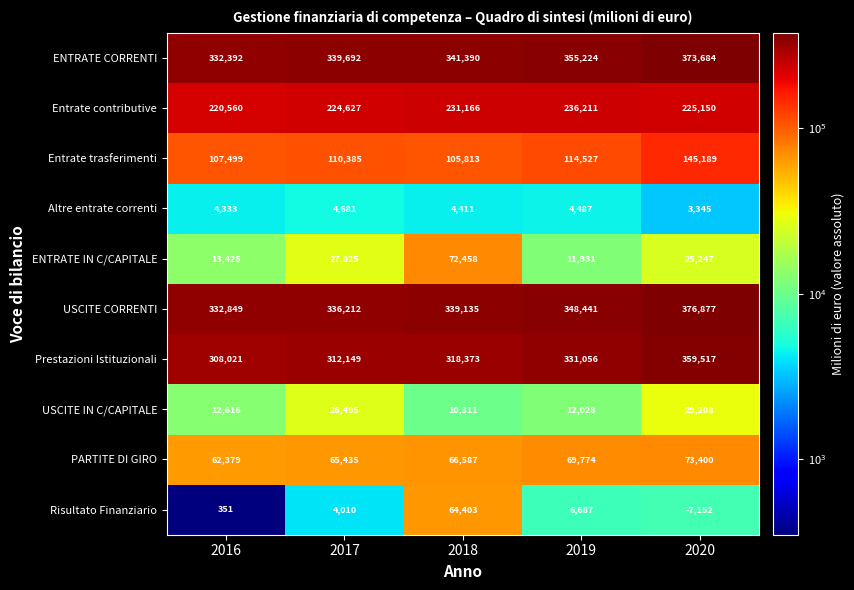

Is it true that Risultato Finanziario equals -7152 at 2020?

True